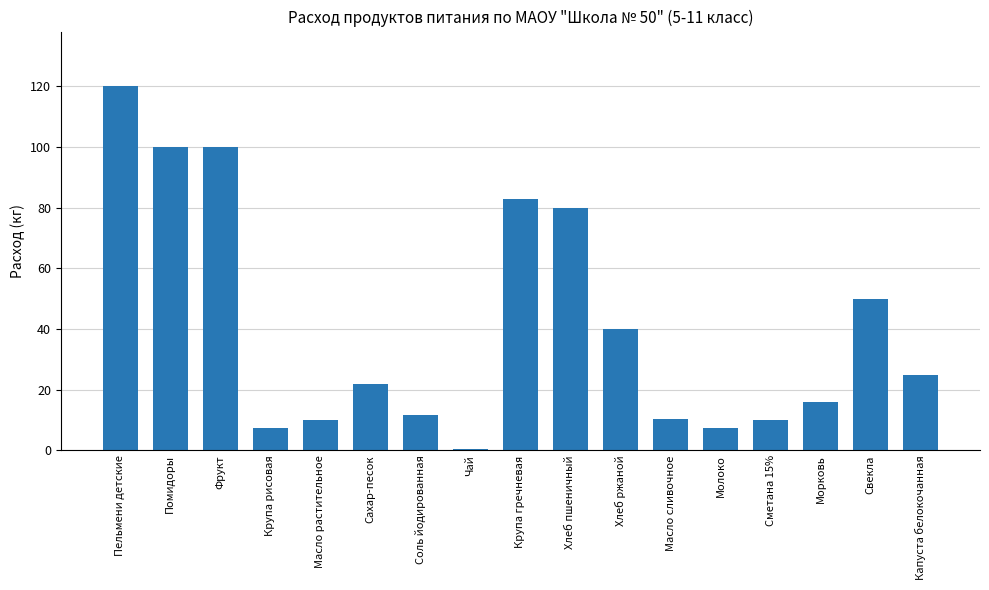

Which label corresponds to the smallest value in the chart?

Чай